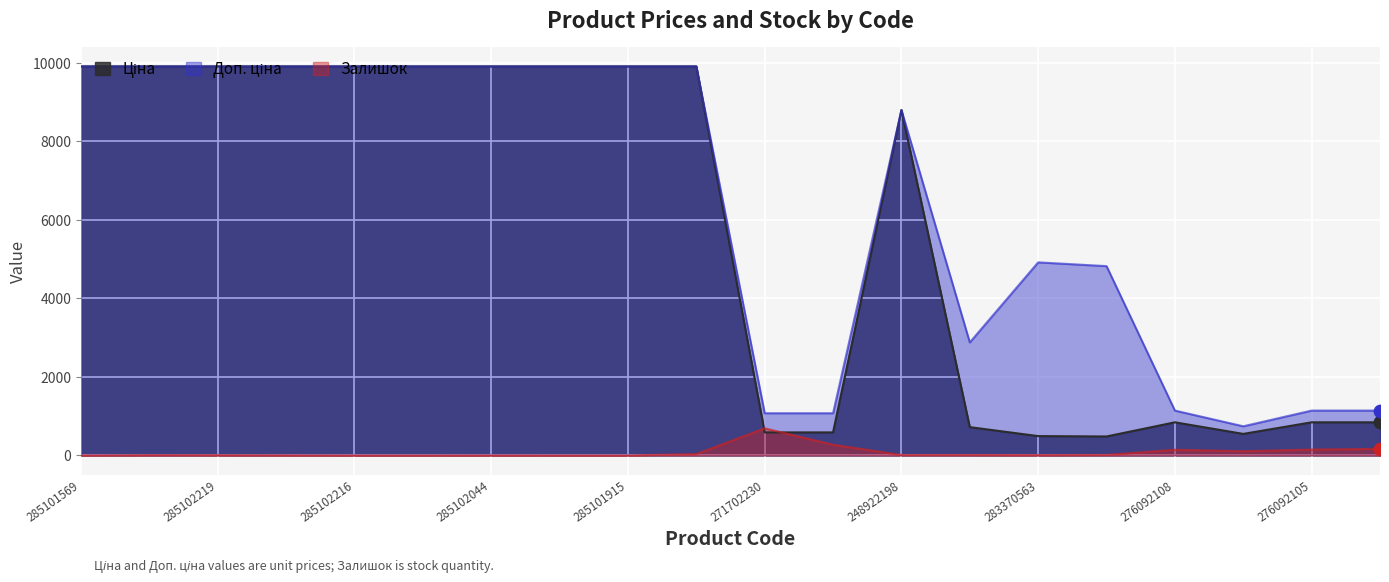

Which series contains the highest Y value?

Ціна